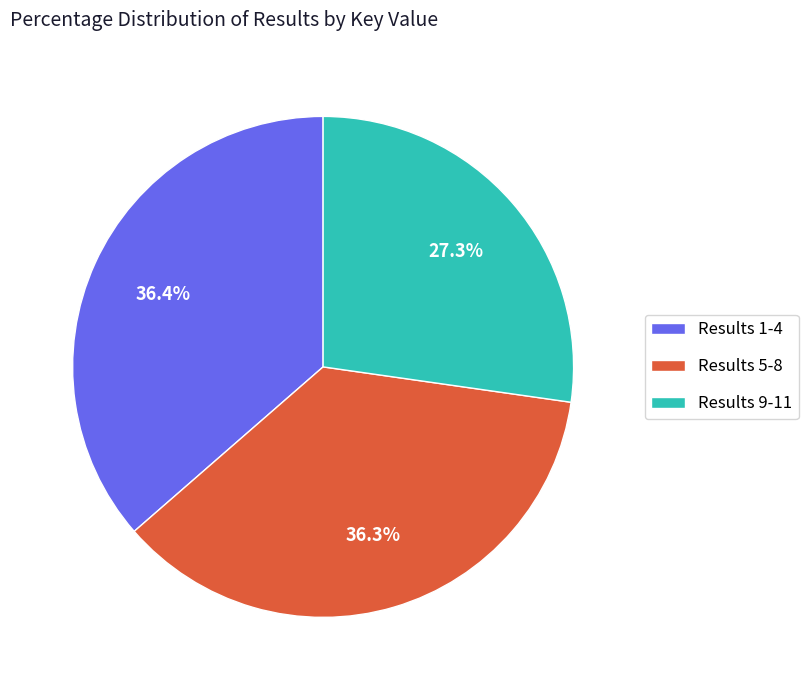

Count the number of slices in the pie.

3